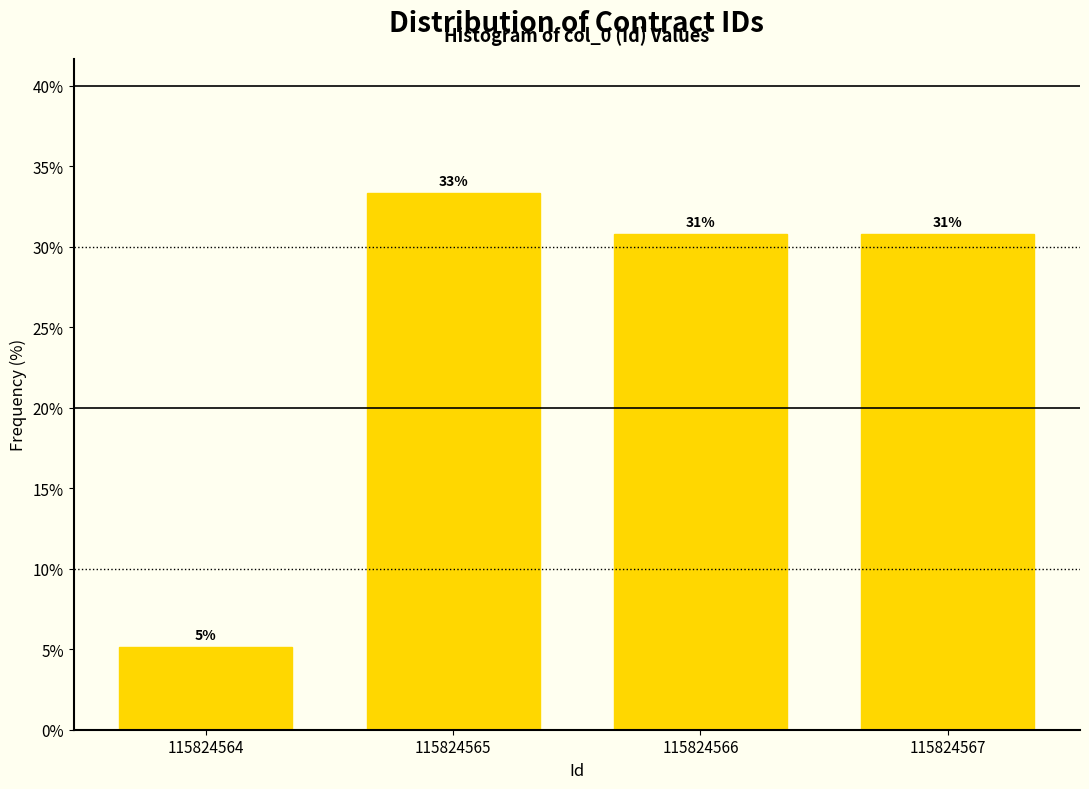

How many bars are there in total?

4